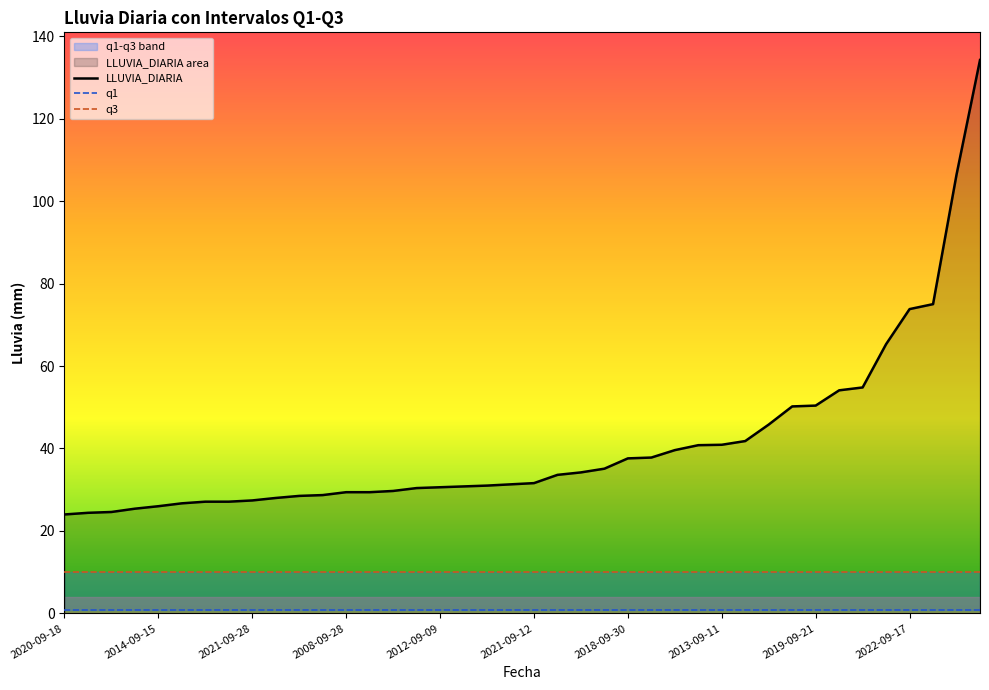

What is the lowest value of the LLUVIA_DIARIA series?

24.0